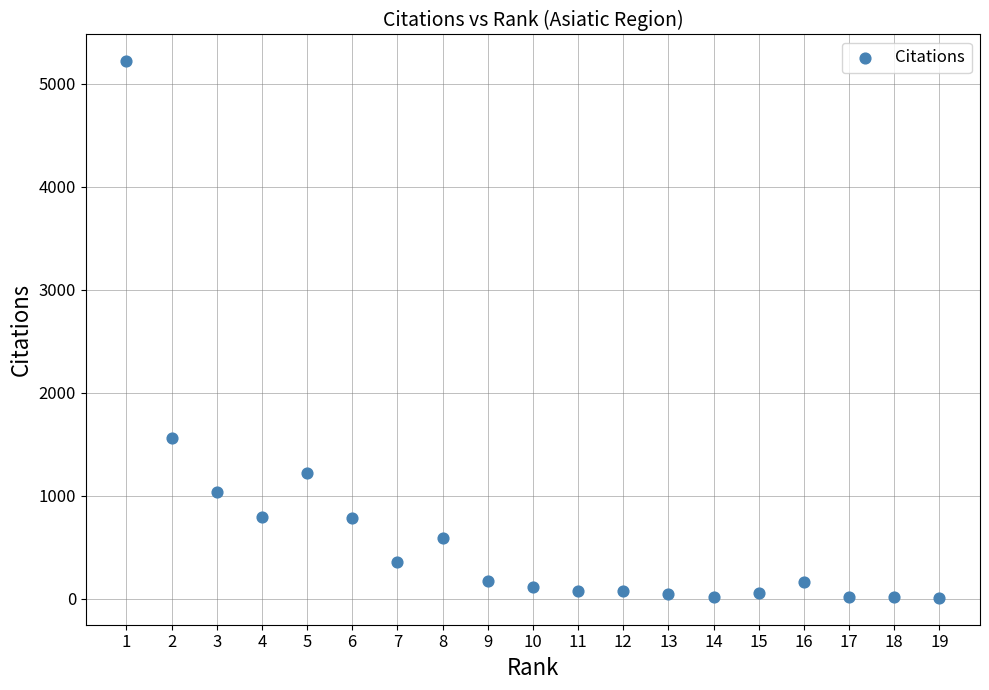

What is the range of Y values (max minus min)?

5211